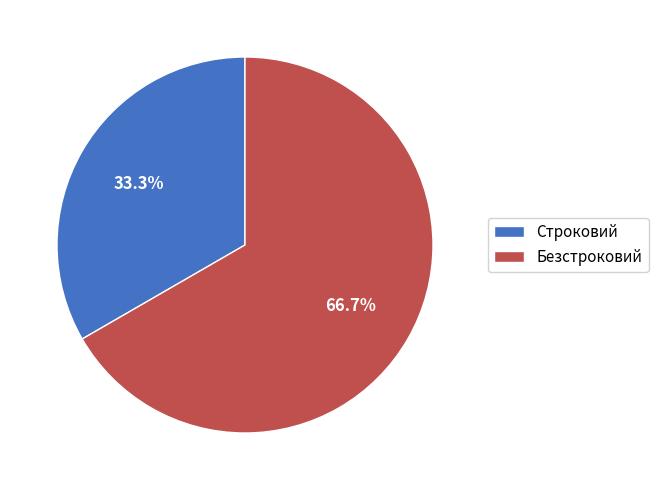

Which slice is the smallest?

Строковий